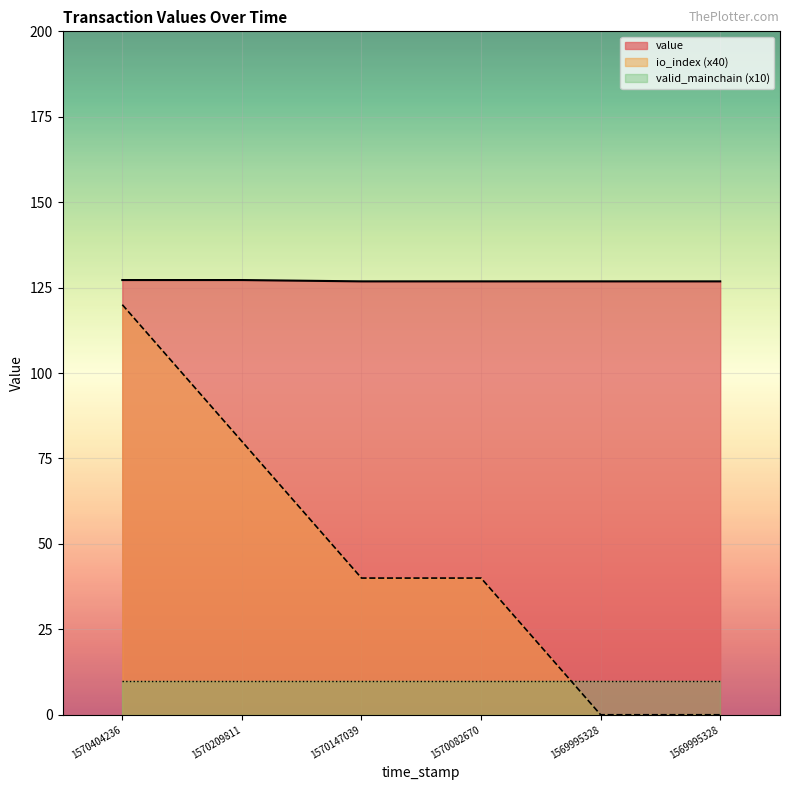

At which category is the sum across all series the highest?

1570404236